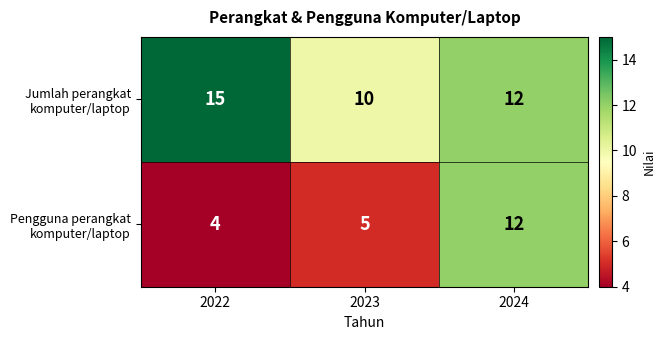

What is the spread (max minus min) of values at 2022?

11